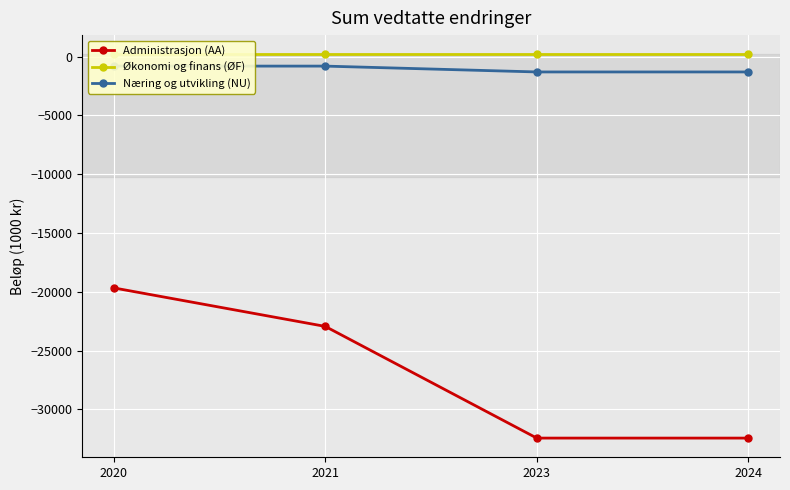

What is the total value across all series at 2023?

-33547.3